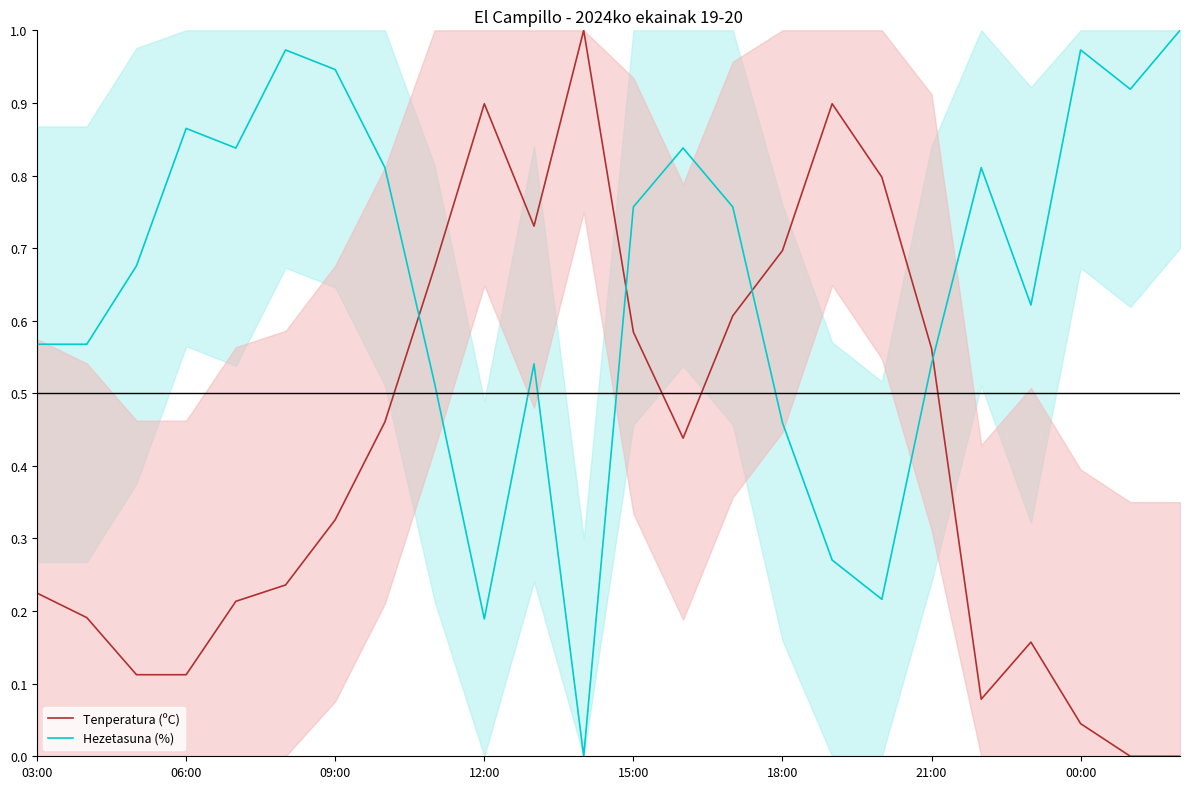

What is the spread (max minus min) of values at 14?

0.2